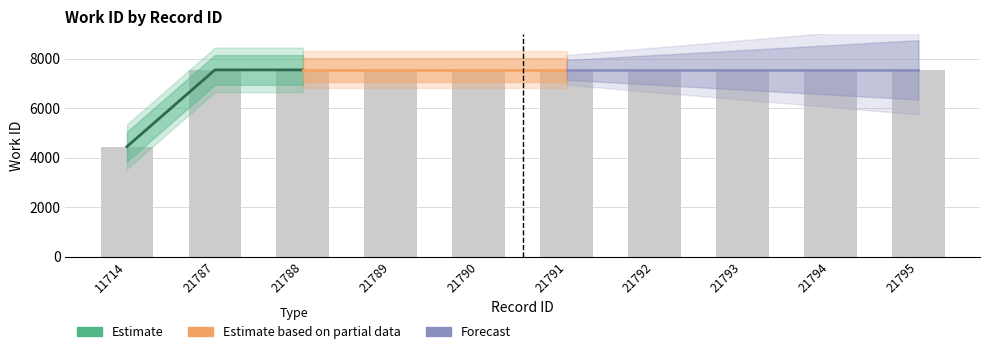

What is the sum of all values?

72362